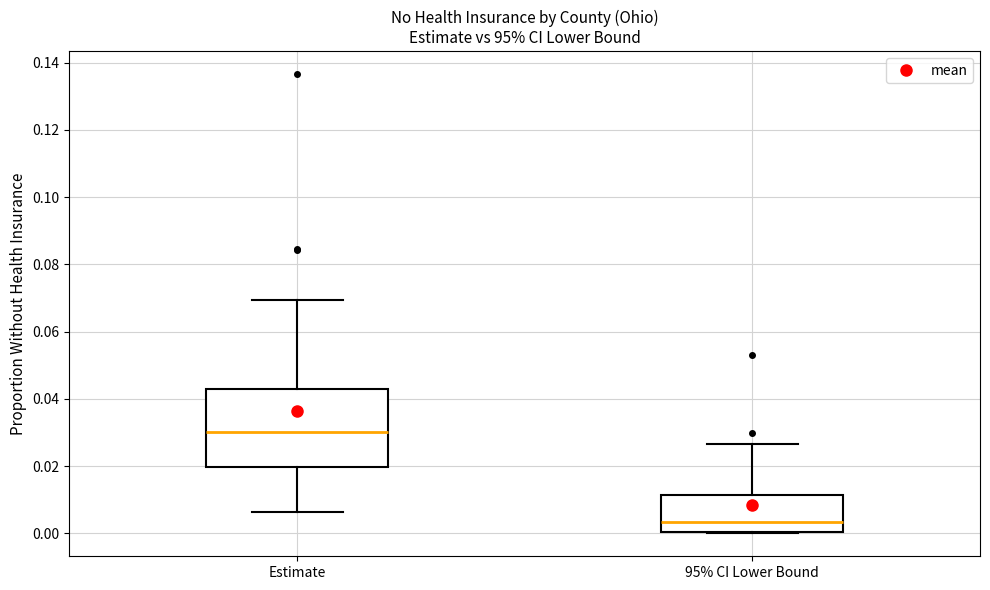

Which box's median line is the highest?

Estimate